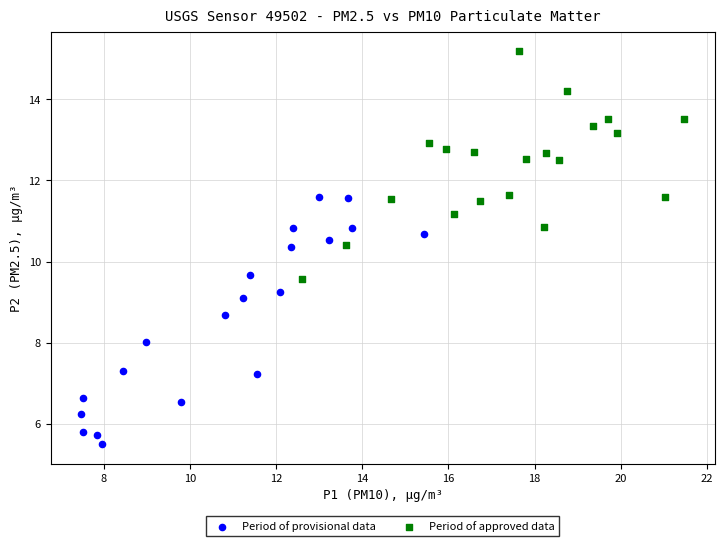

Which series contains the lowest Y value?

Period of provisional data